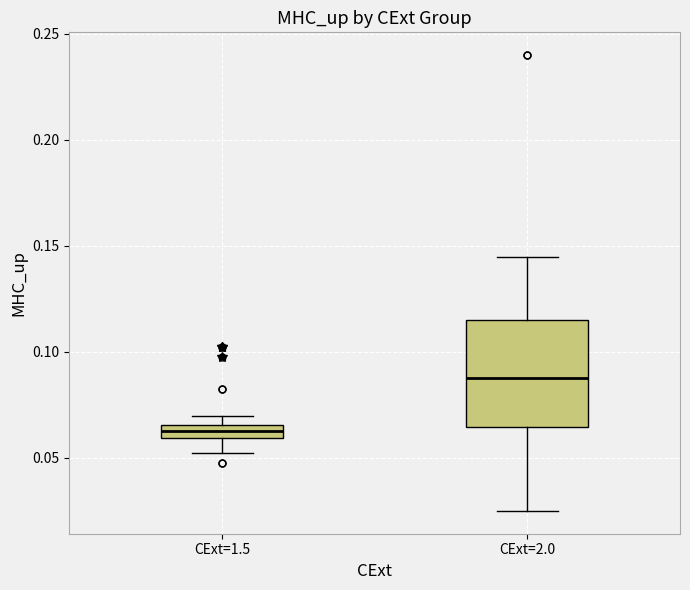

Comparing the boxes themselves (not the whiskers), which one is the tallest?

CExt=2.0